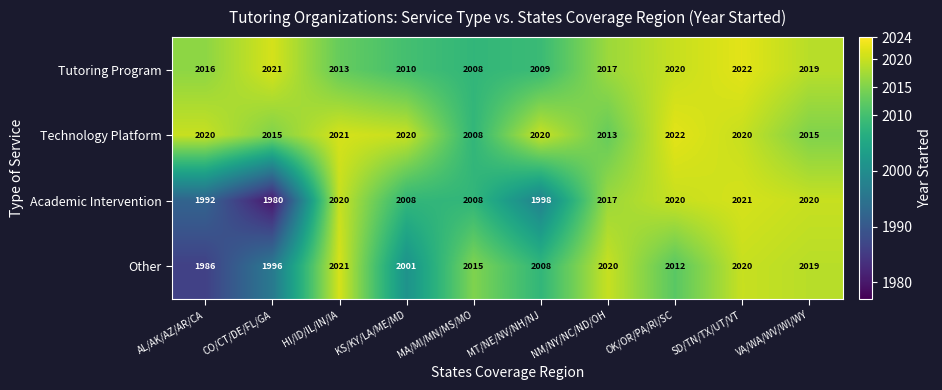

Is it true that Other equals 2020 at SD/TN/TX/UT/VT?

True